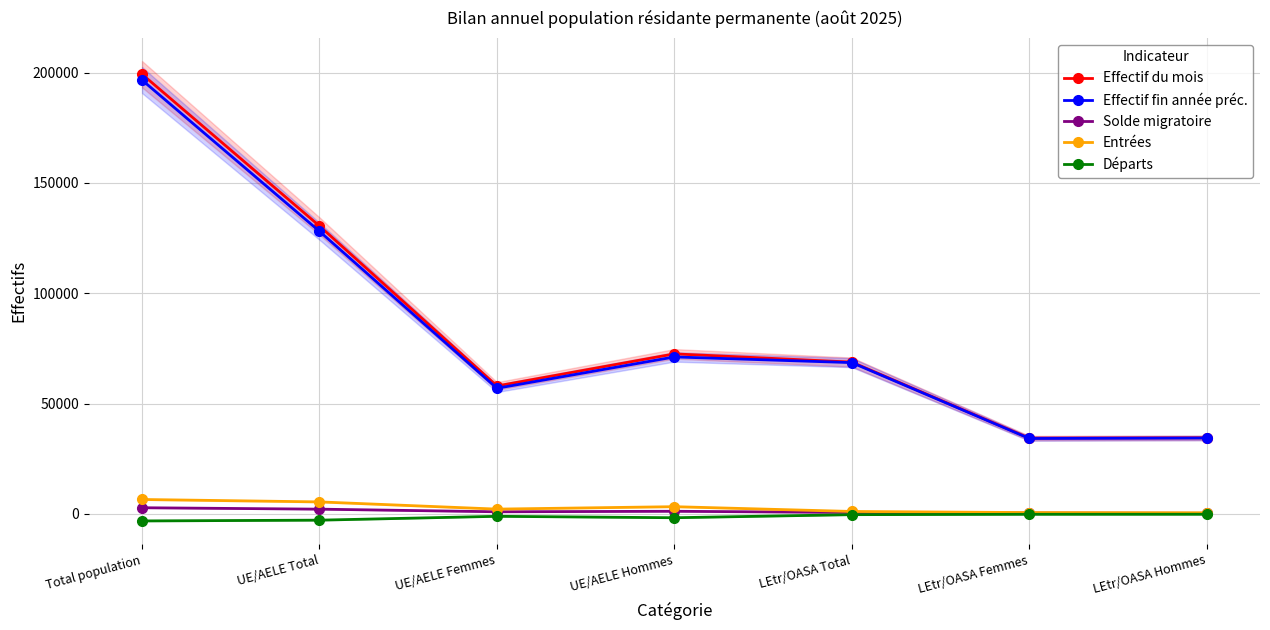

Reading left to right, transcribe all the data shown in this chart.

Effectif du mois: Total population=199279	UE/AELE Total=130488	UE/AELE Femmes=57969	UE/AELE Hommes=72519	LEtr/OASA Total=68791	LEtr/OASA Femmes=34325	LEtr/OASA Hommes=34466
Effectif fin année préc.: Total population=196628	UE/AELE Total=128070	UE/AELE Femmes=56936	UE/AELE Hommes=71134	LEtr/OASA Total=68558	LEtr/OASA Femmes=34170	LEtr/OASA Hommes=34388
Solde migratoire: Total population=2789	UE/AELE Total=2145	UE/AELE Femmes=958	UE/AELE Hommes=1187	LEtr/OASA Total=644	LEtr/OASA Femmes=390	LEtr/OASA Hommes=254
Entrées: Total population=6531	UE/AELE Total=5433	UE/AELE Femmes=2166	UE/AELE Hommes=3267	LEtr/OASA Total=1098	LEtr/OASA Femmes=598	LEtr/OASA Hommes=500
Départs: Total population=-3190	UE/AELE Total=-2840	UE/AELE Femmes=-1098	UE/AELE Hommes=-1742	LEtr/OASA Total=-350	LEtr/OASA Femmes=-182	LEtr/OASA Hommes=-168